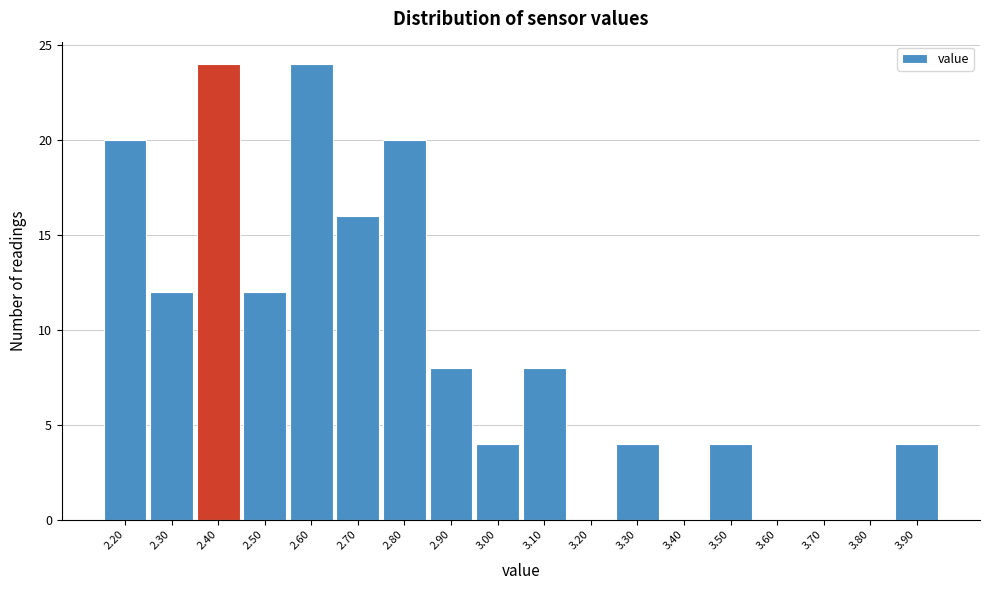

What is the height of the bar covering 2.75 to 2.85 on the x-axis? The values are not printed on the chart, so give them approximately, as read against the axis.

20